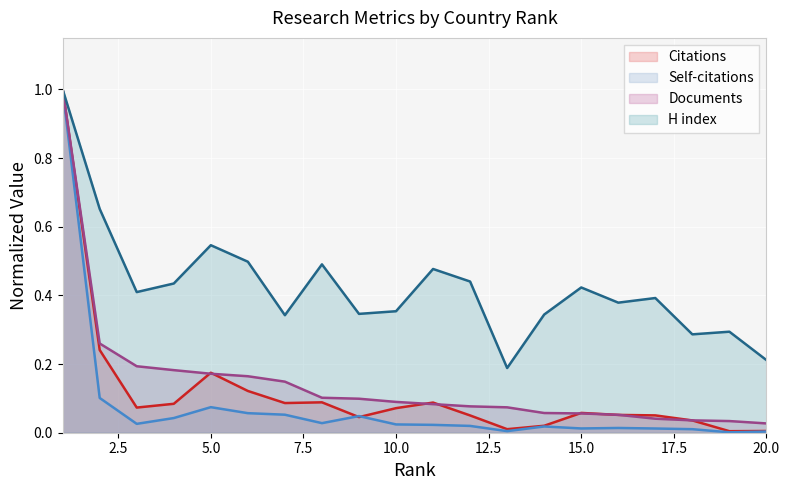

At which category is the sum across all series the highest?

1